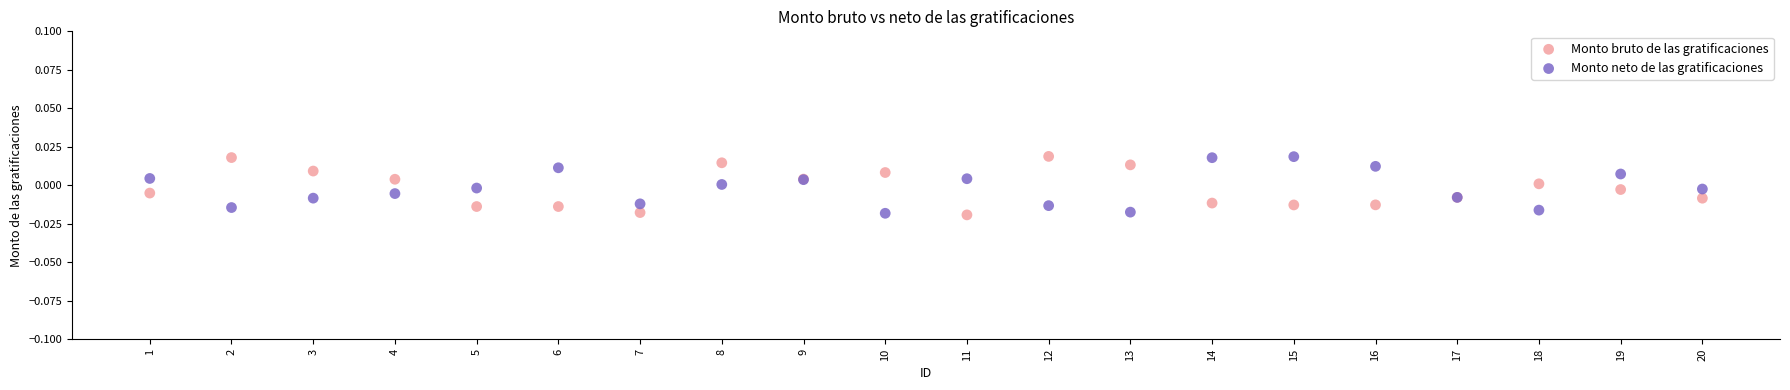

What are all the series names shown in the legend?

Monto bruto de las gratificaciones, Monto neto de las gratificaciones